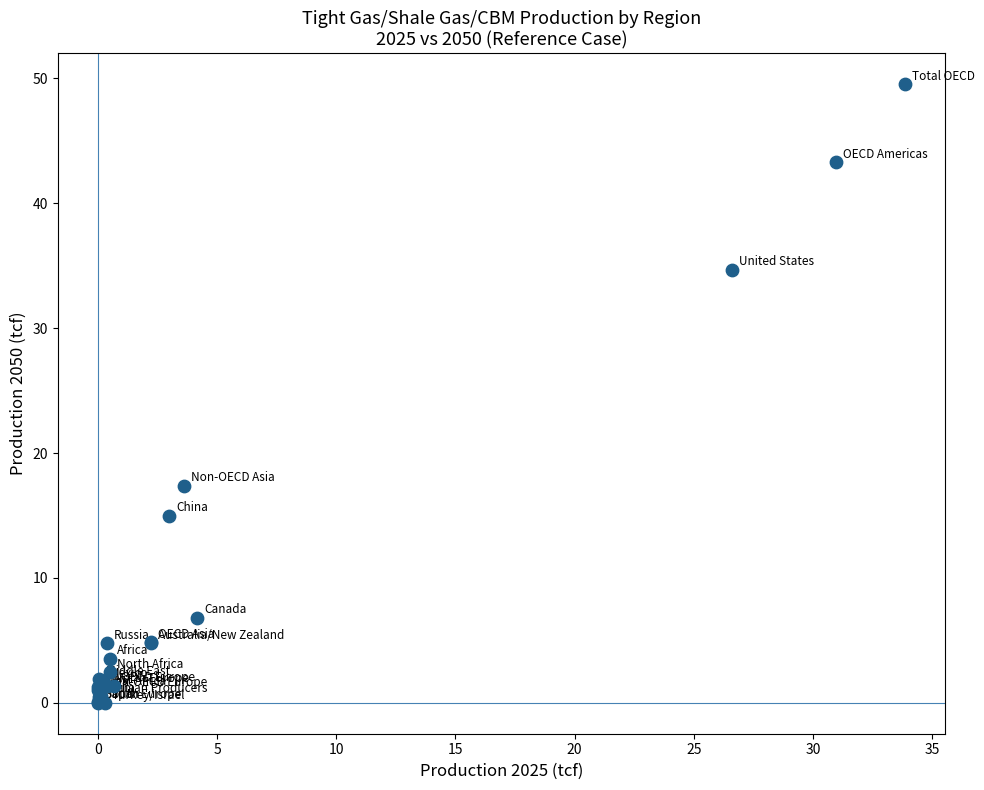

What Y value in the scatter plot is closest to 24?

17.4